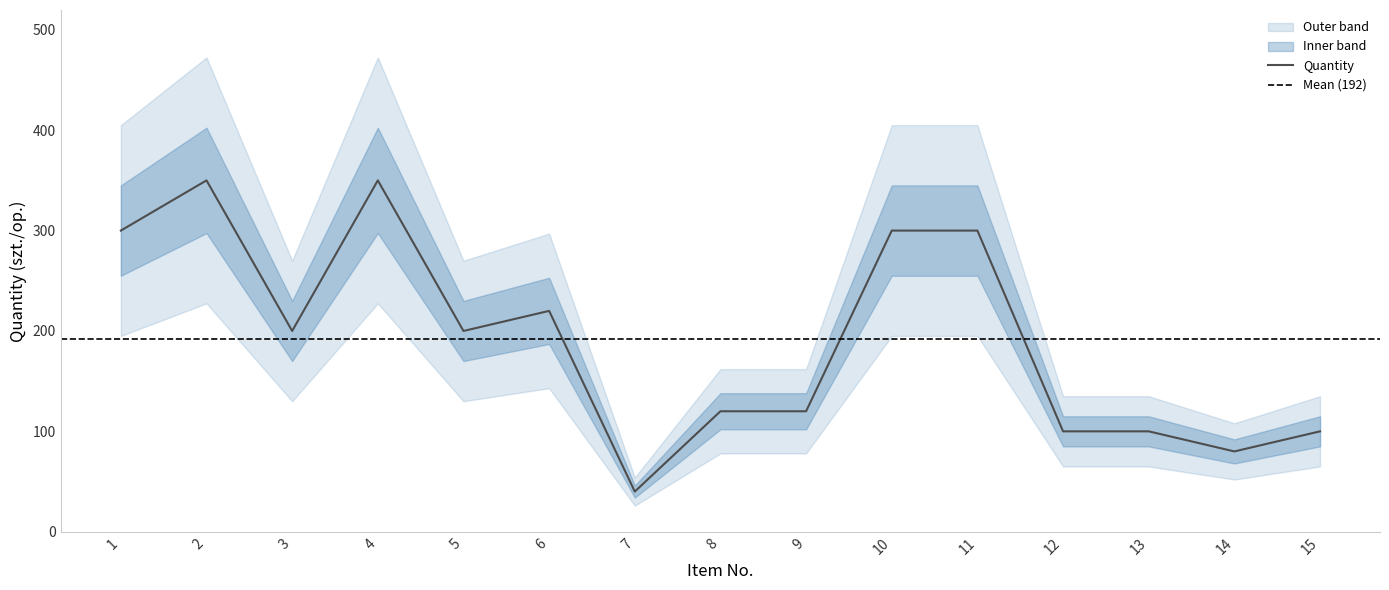

Where is the first local minimum?

3